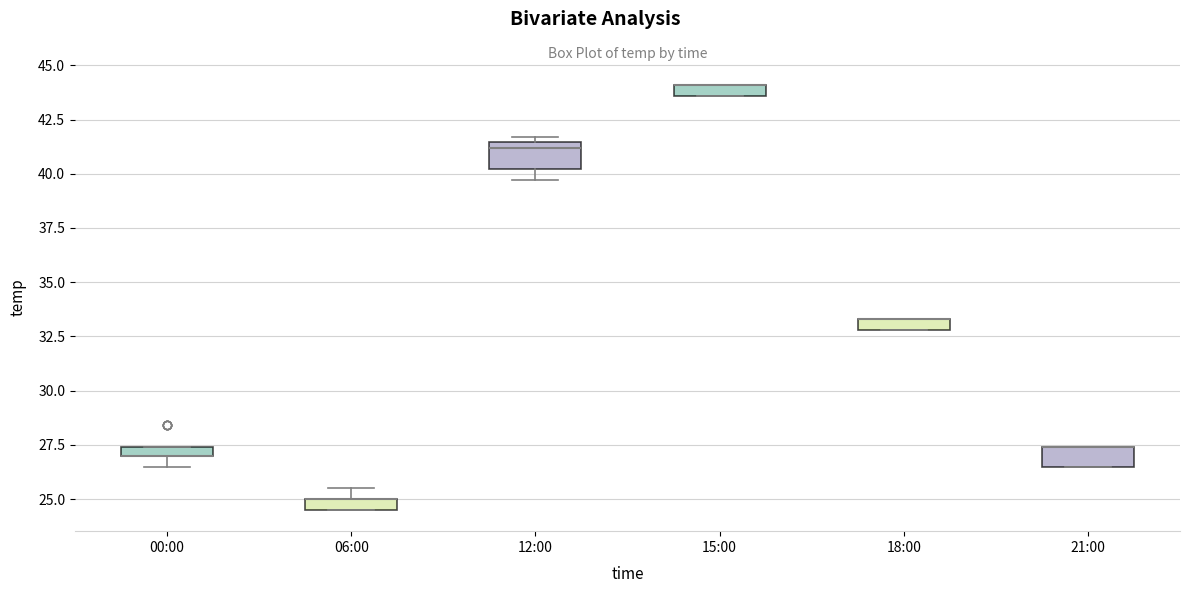

Where is the lower edge of the box for 12:00 on the y-axis? The values are not printed on the chart, so give them approximately, as read against the axis.

40.0